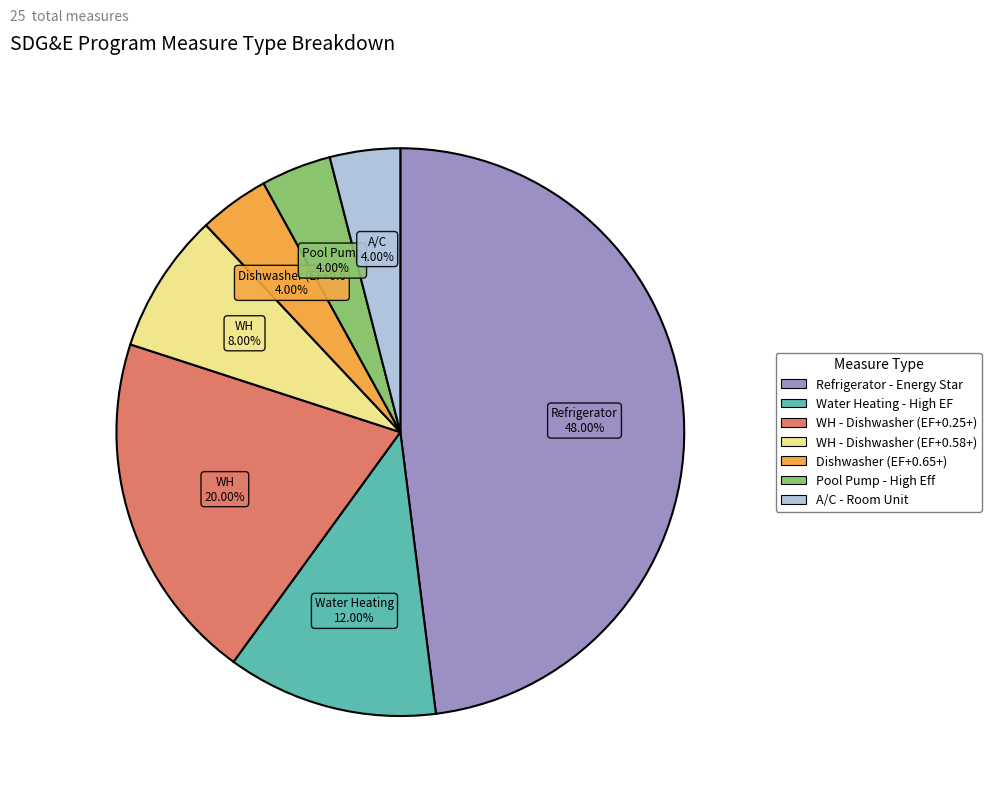

To the nearest percent, what is the difference between the largest and smallest slice percentages?

44%